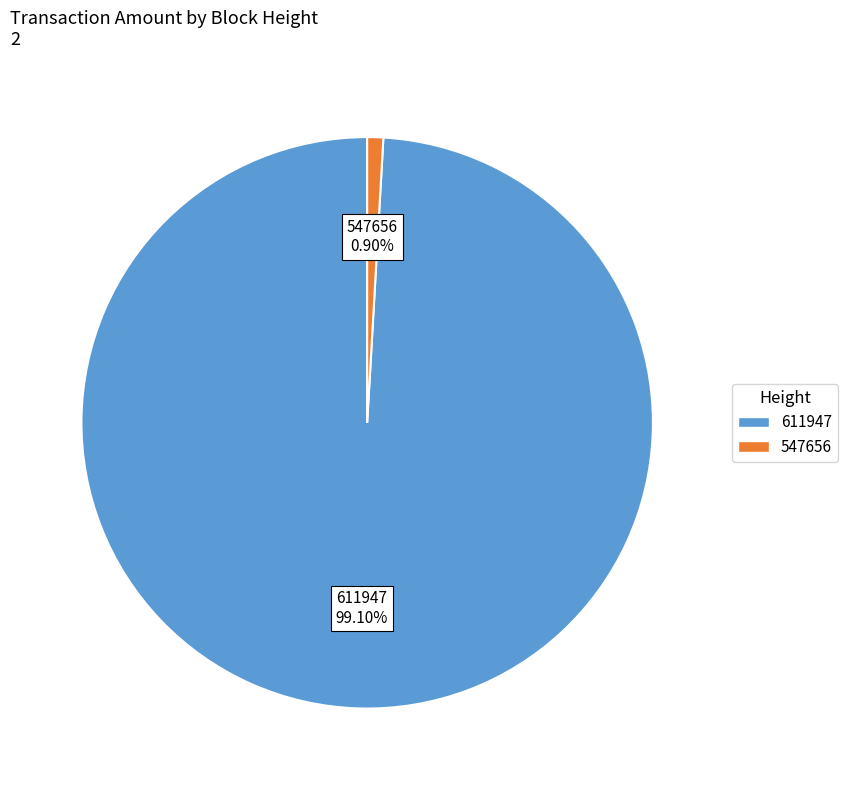

Which category has the smallest portion of the pie?

547656